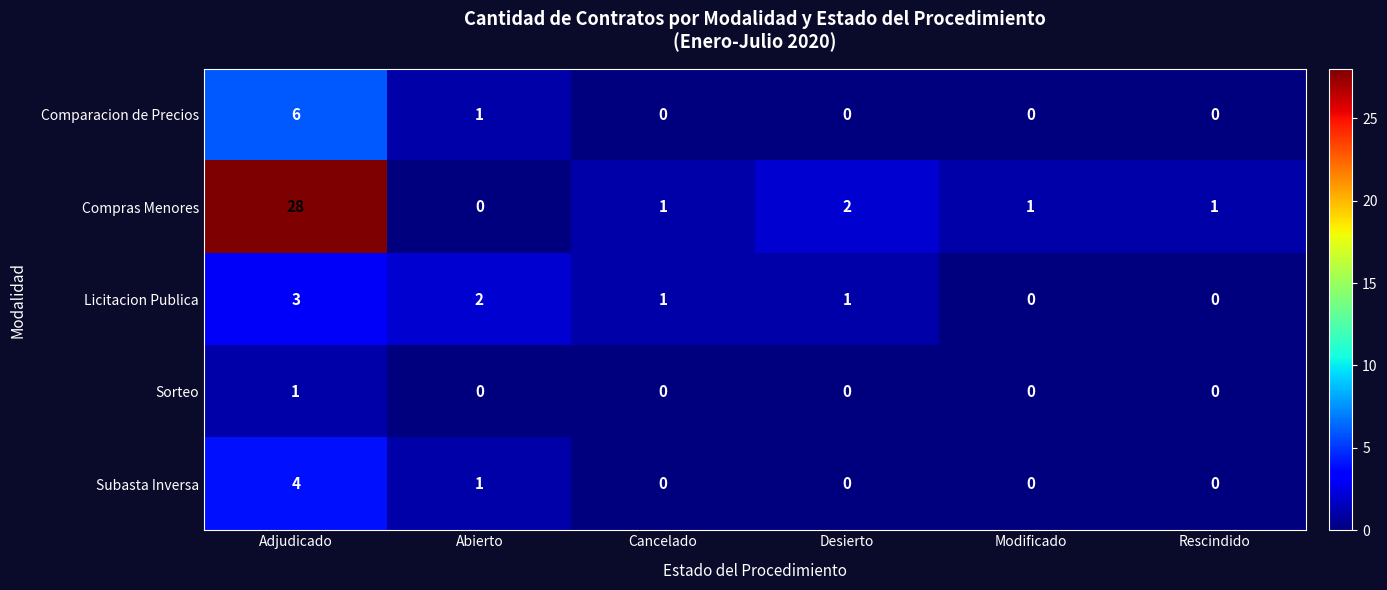

Which series has the largest range (max minus min)?

Compras Menores